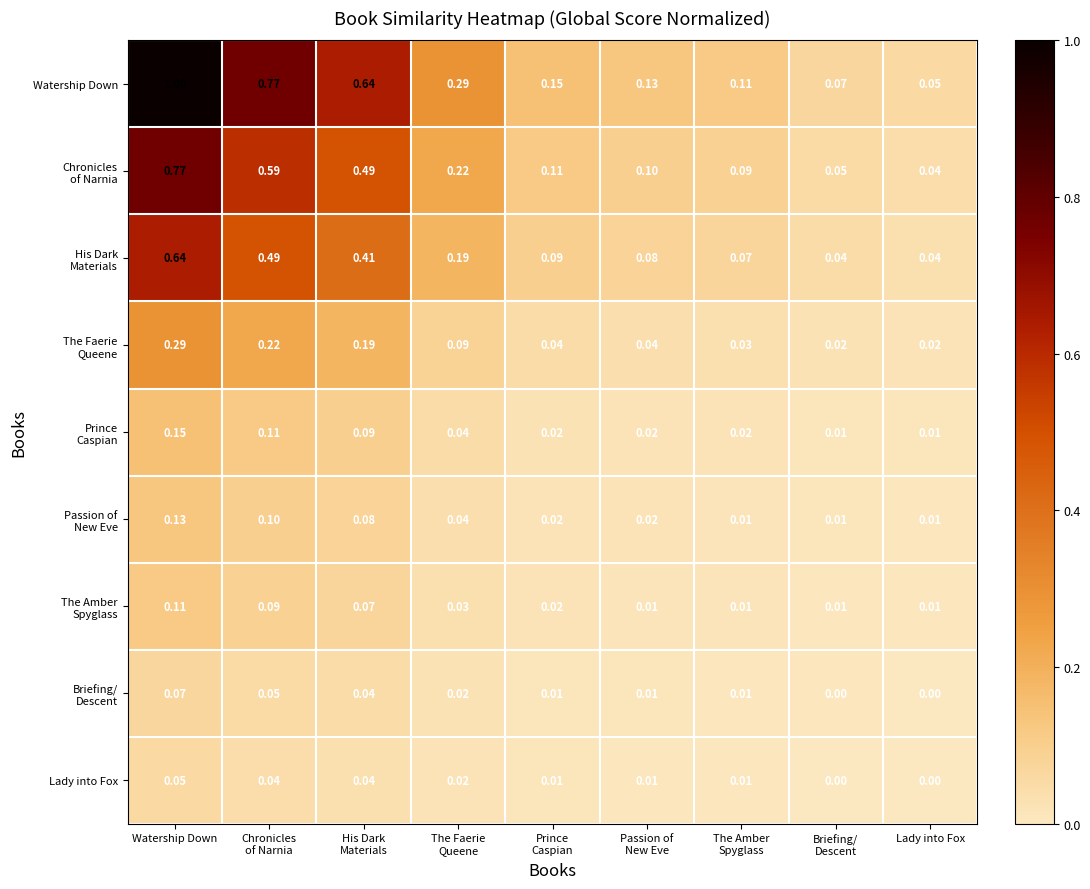

Which series has the widest spread of values?

Watership Down